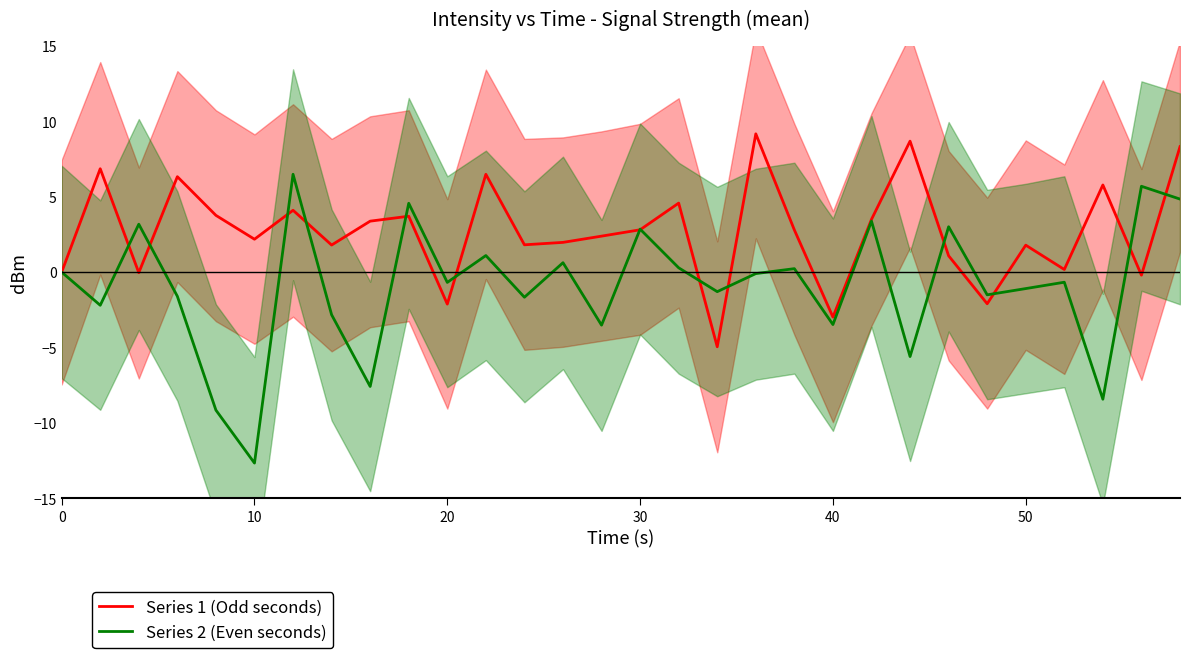

List the series in order of their overall mean, highest first.

Series 1 (Odd seconds), Series 2 (Even seconds)